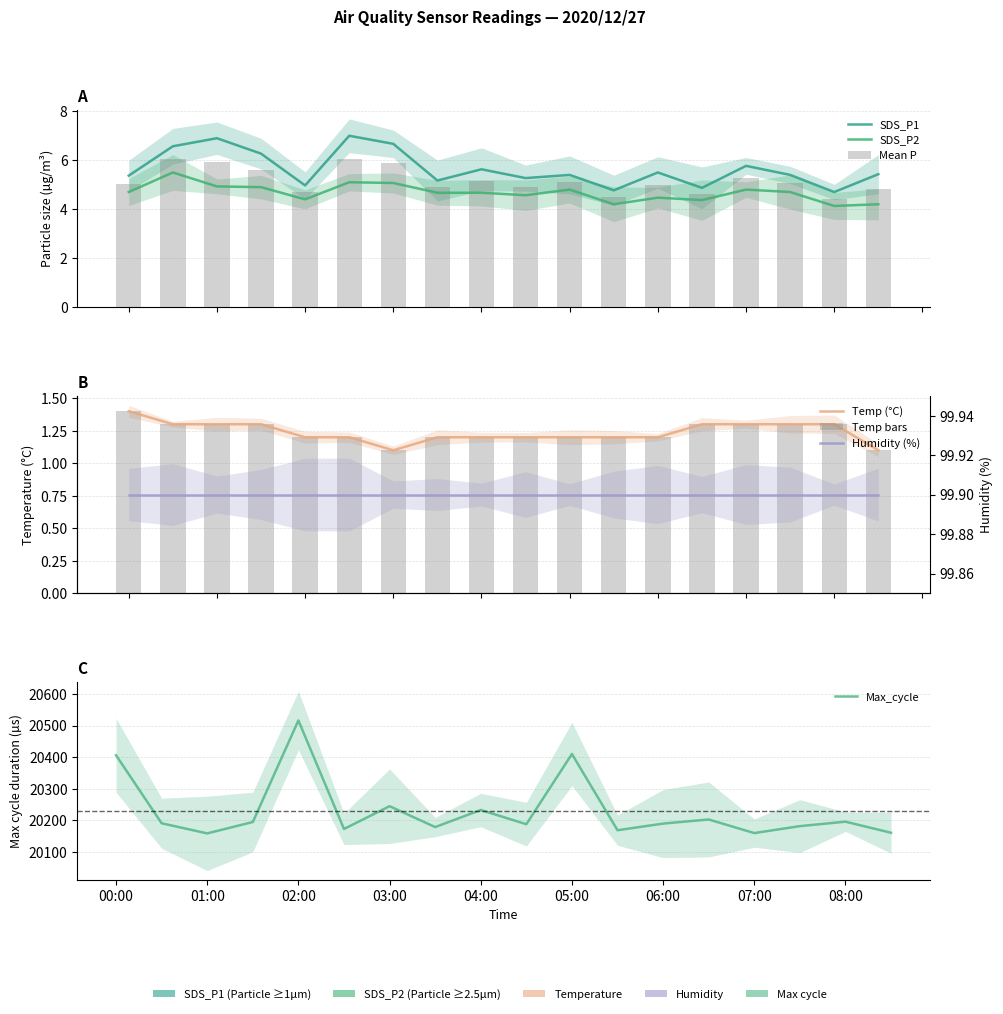

What is the sum of all Max_cycle values?

364156.0